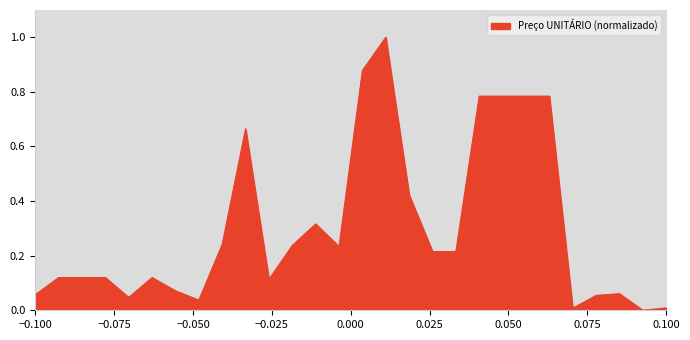

How many lines are shown in the chart?

1